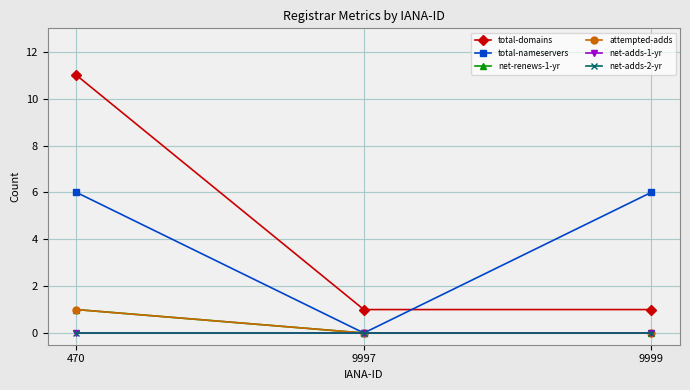

Is this an area chart (filled region under the line)?

No